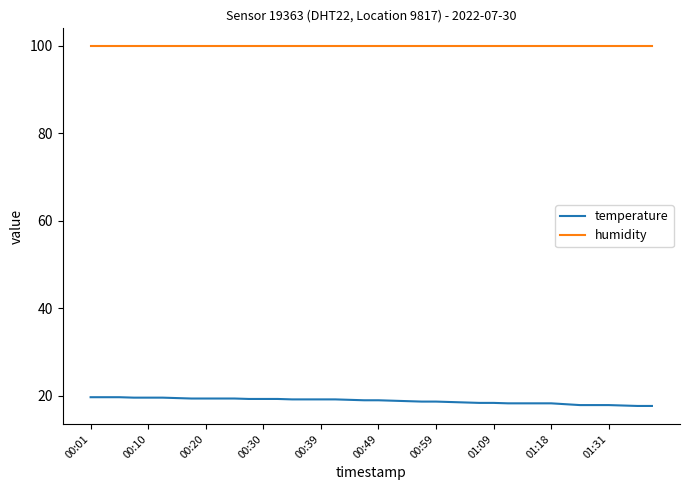

What is the difference between the second highest and second lowest values in the temperature series?

2.0